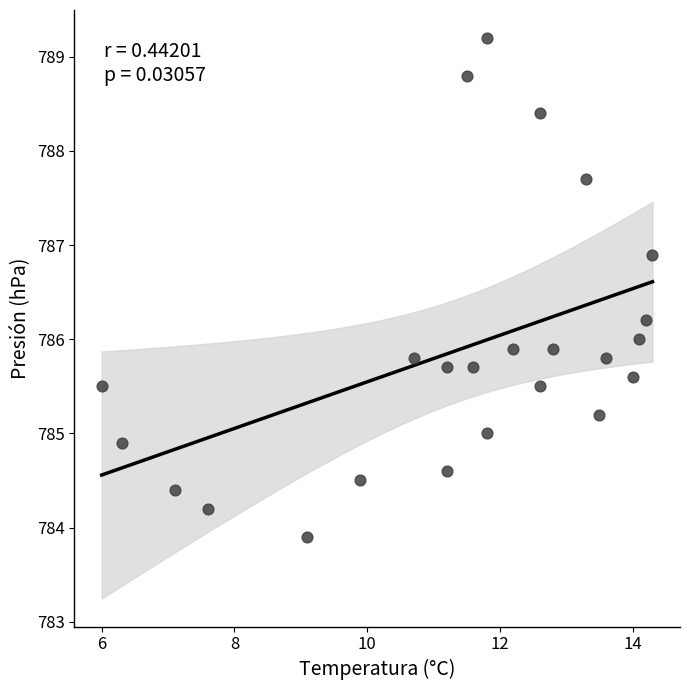

What is the range of X values (max minus min)?

8.3